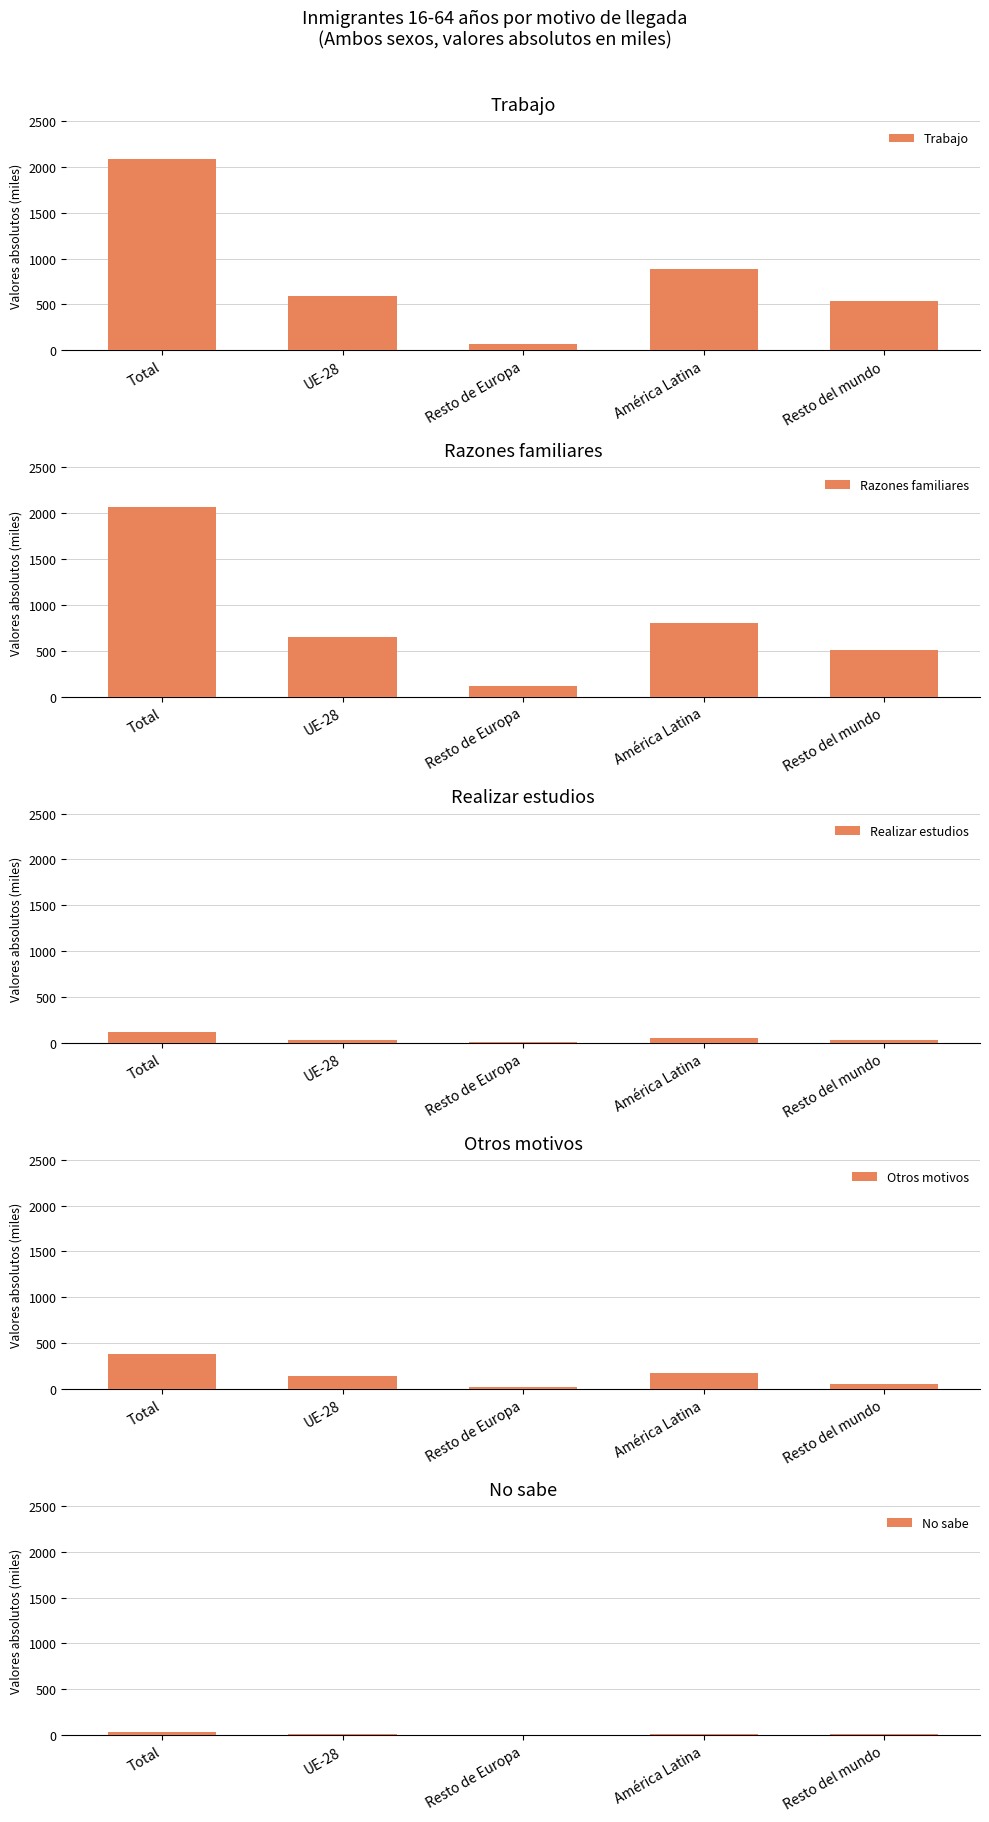

Reading right to left, list all the values displayed in this chart.

Trabajo: 534.5	887.3	67.2	598.0	2086.9
Razones familiares: 503.8	804.0	111.0	649.5	2068.3
Realizar estudios: 30.1	50.5	5.4	33.6	119.7
Otros motivos: 50.6	175.6	19.0	139.8	385.0
No sabe: 12.1	14.8	1.9	6.6	35.5